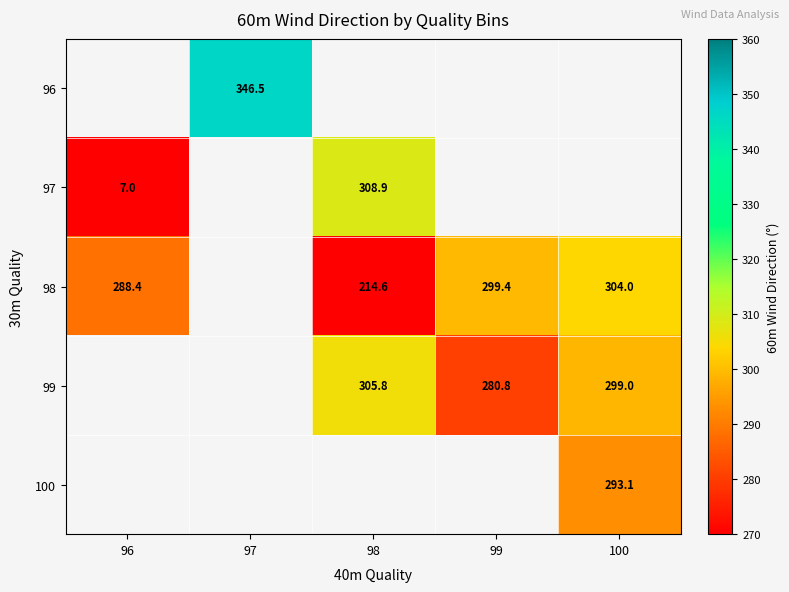

Is it true that 96 equals 463.2 at 97?

False